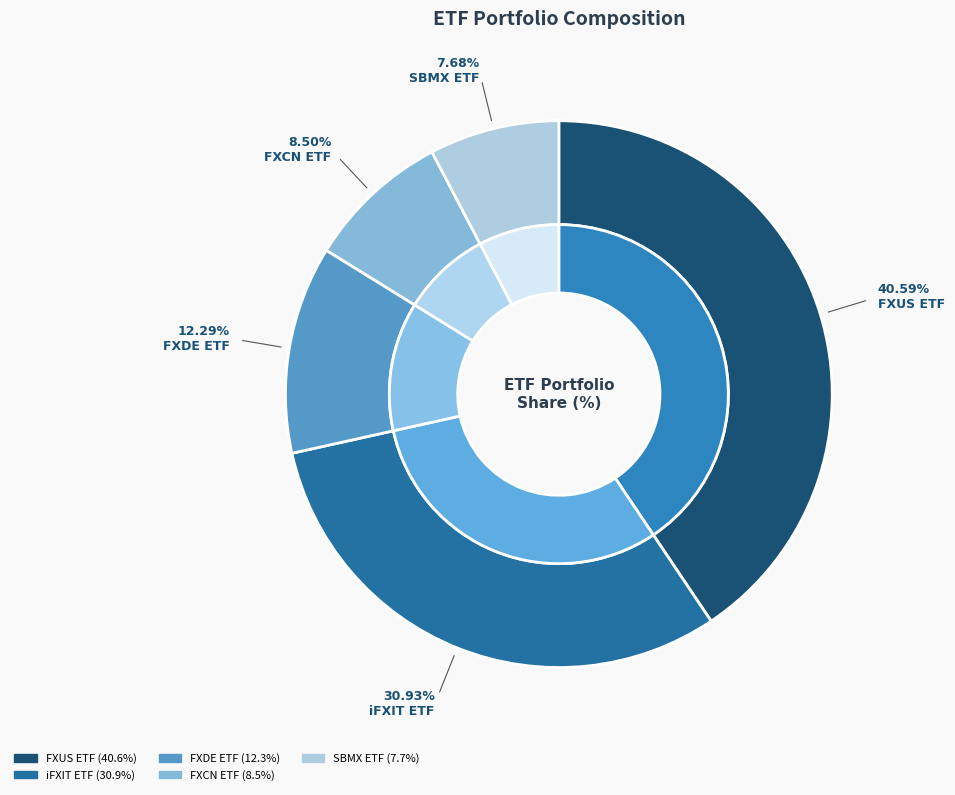

Is it true that CAD is 11% of the pie?

False